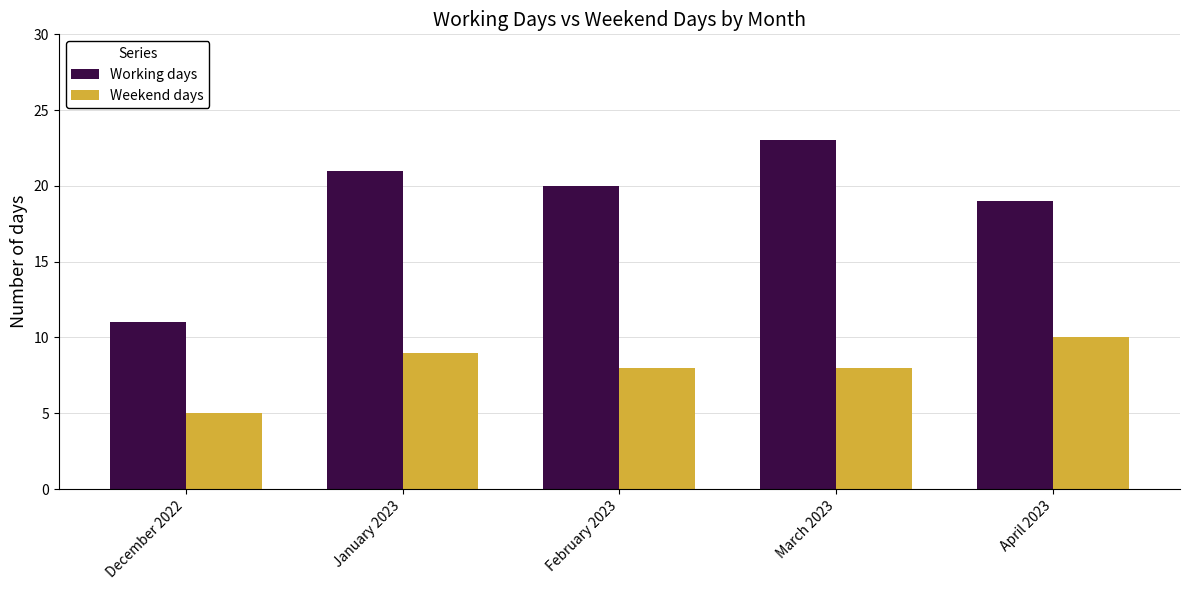

At how many categories does at least one series exceed 9?

5